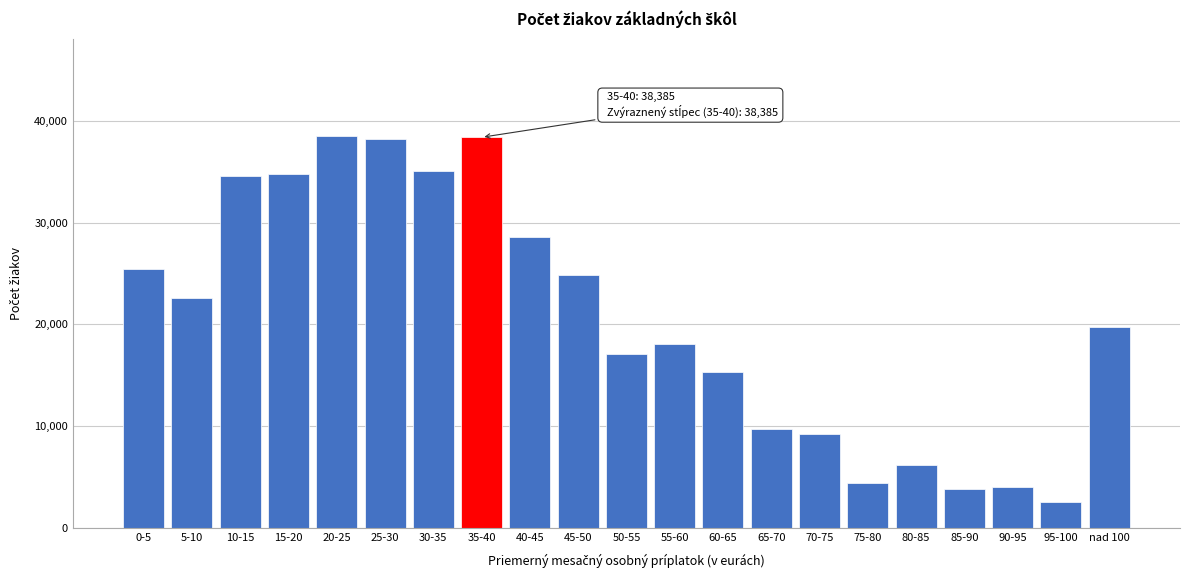

What is the value of the 15th bar from the left?

9197